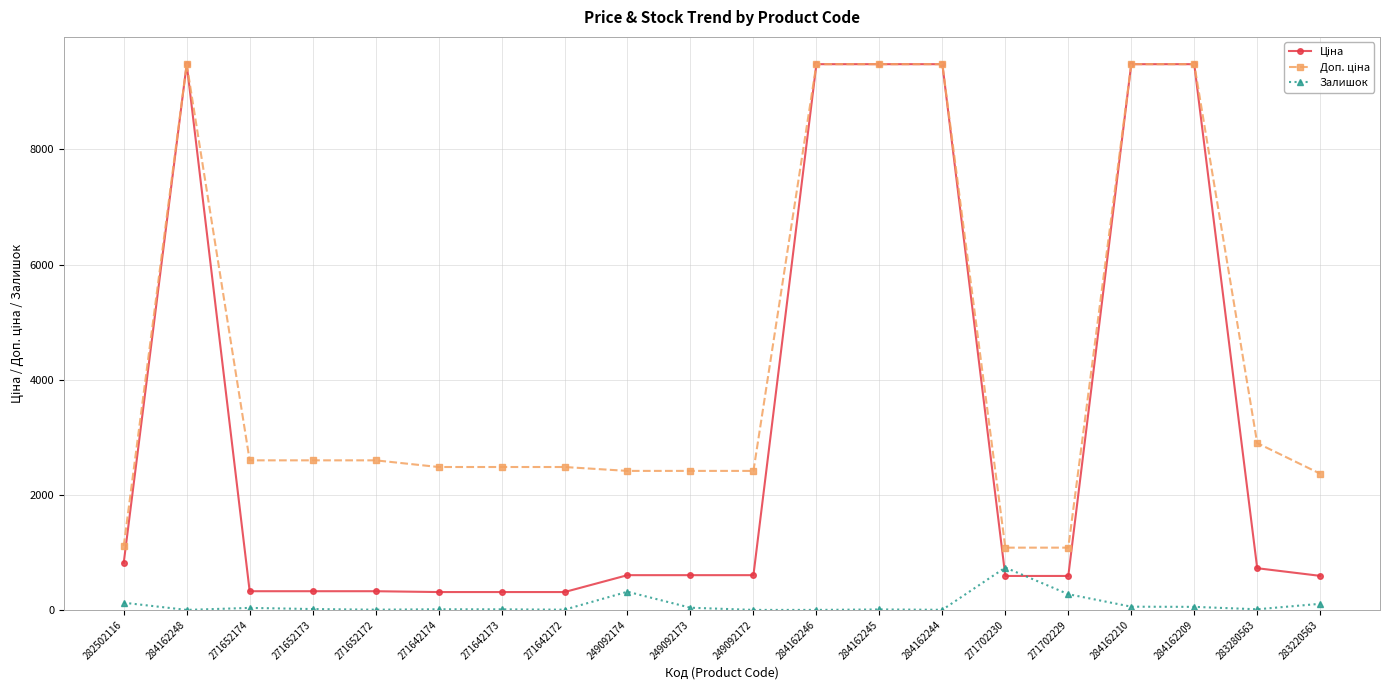

How many lines are shown in the chart?

3